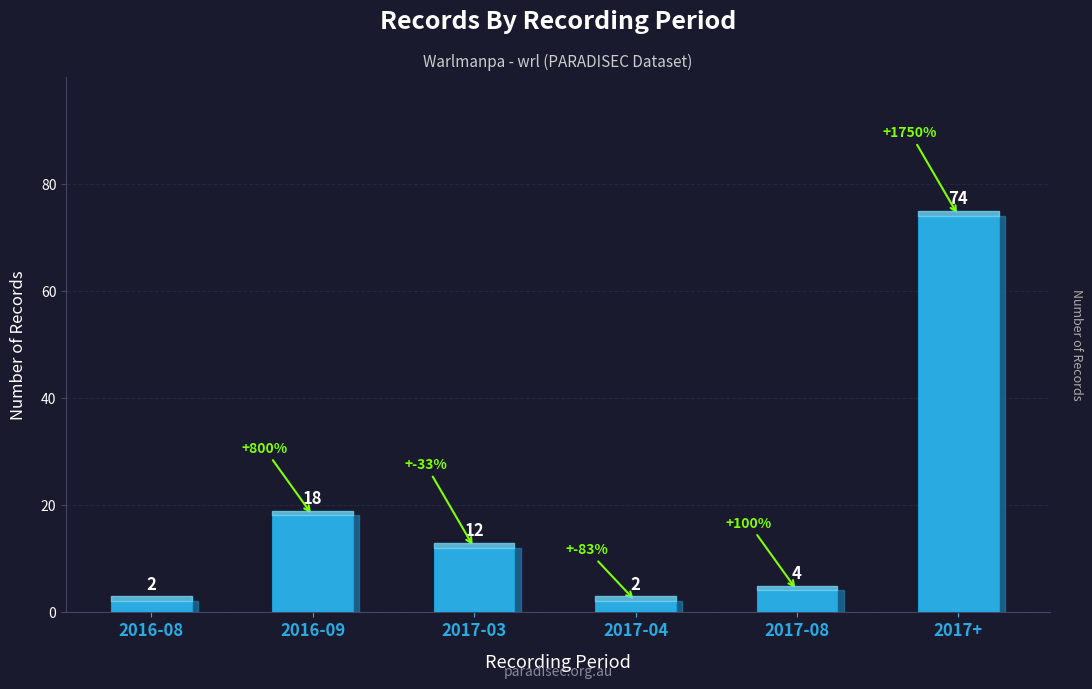

What is the maximum value shown in the chart?

74